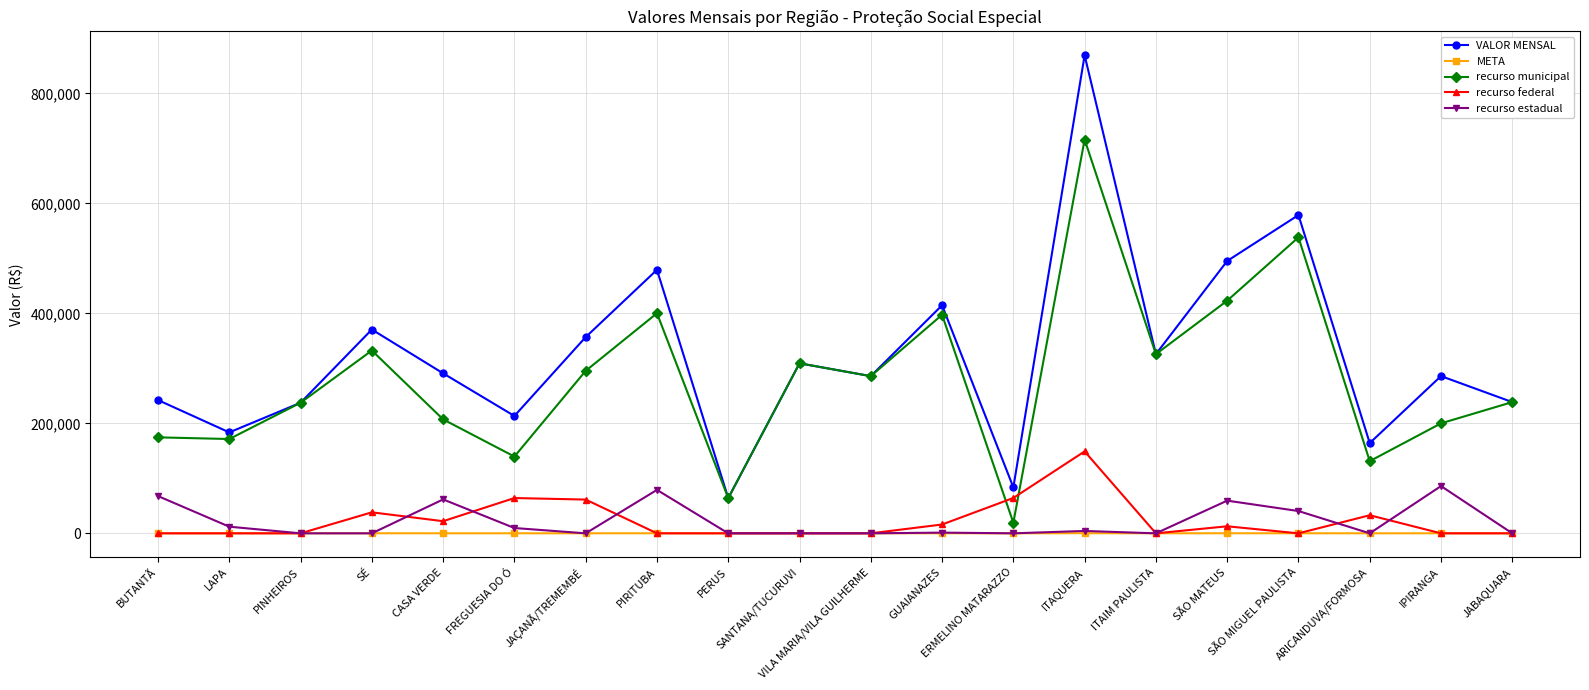

List the series in order of their peak value, highest first.

VALOR MENSAL, recurso municipal, recurso federal, recurso estadual, META